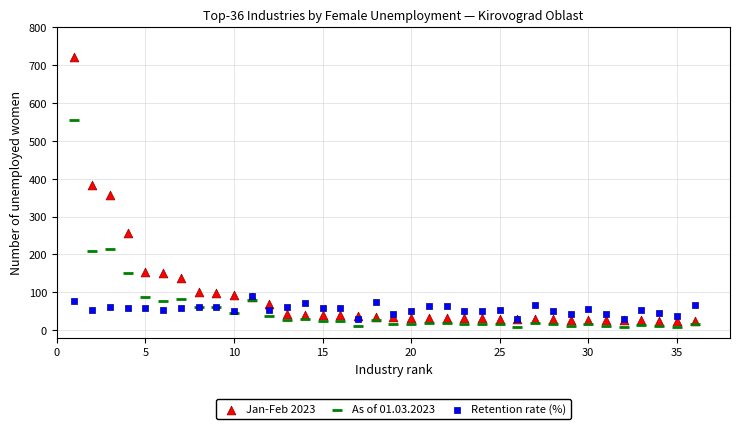

Across all series, what Y value is closest to 365?

356.0